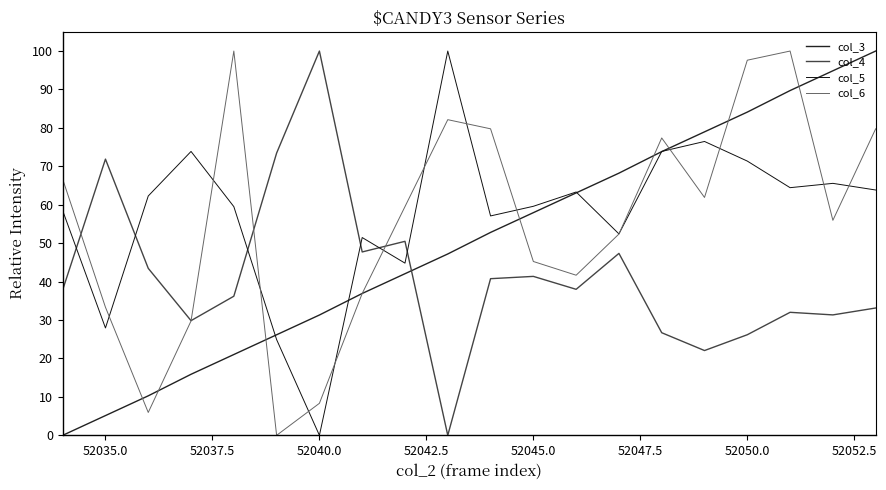

What is the difference between the maximum and minimum values in the col_5 series?

100.0